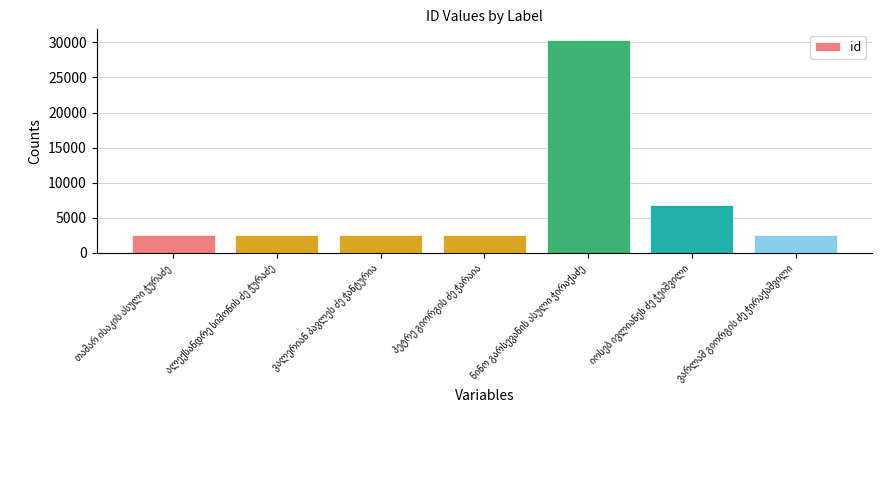

What is the value of the 4th bar from the left?

2520